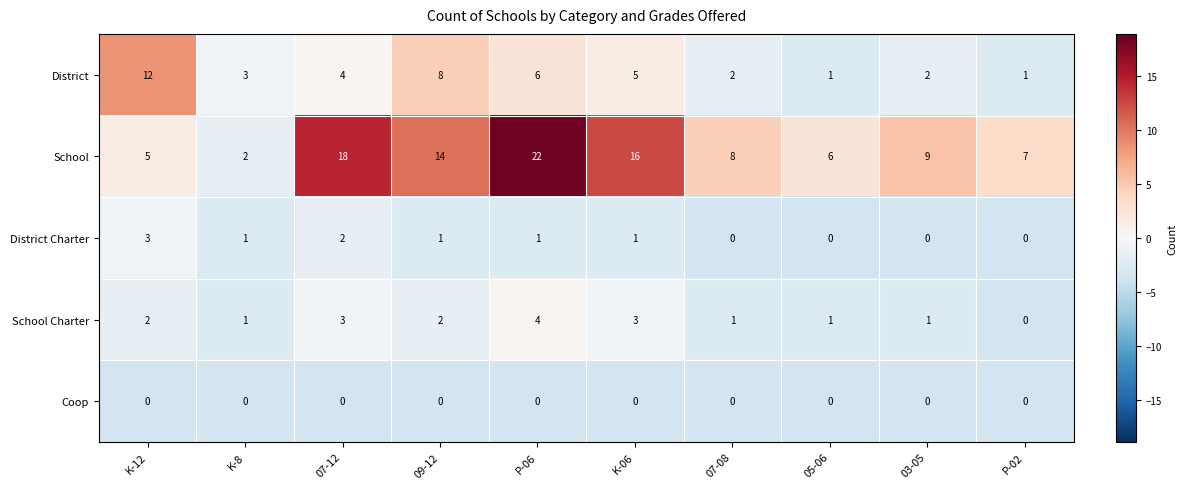

Rank the series by their maximum value, from lowest to highest.

Coop, District Charter, School Charter, District, School